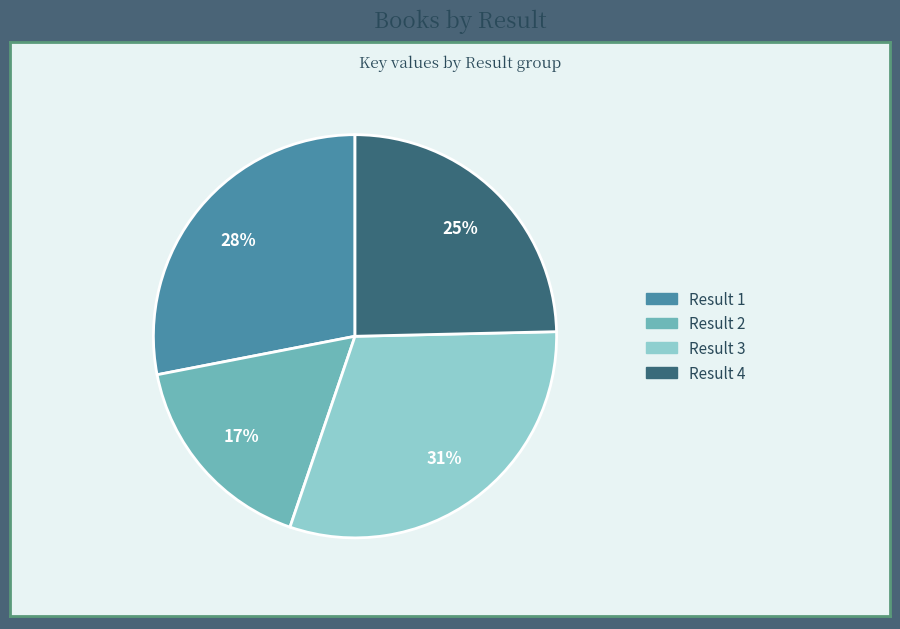

Do Result 4 and Result 1 together represent more than half of the pie?

Yes